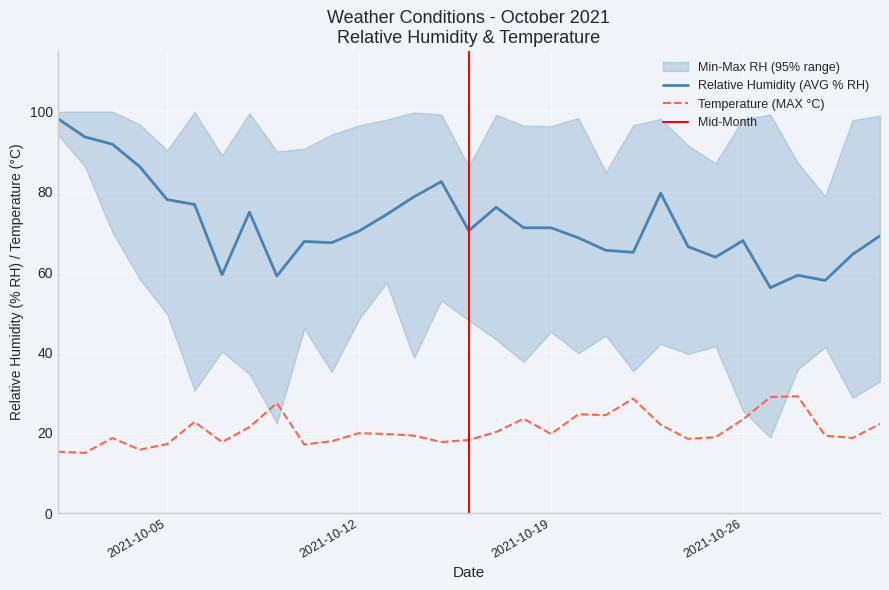

Reading left to right, extract all data points from this chart.

Temperature (MAX C): 15.3	15.0	18.7	15.8	17.2	22.7	17.7	21.4	27.4	17.1	17.9	19.9	19.7	19.3	17.7	18.2	20.2	23.5	19.7	24.6	24.4	28.5	22.0	18.5	18.9	23.3	28.9	29.1	19.3	18.7	22.2
Relative Humidity (AVG % RH): 98.2	93.6	91.8	86.2	78.0	76.8	59.3	74.9	59.0	67.6	67.3	70.2	74.3	78.7	82.5	70.3	76.1	71.0	71.0	68.5	65.4	64.9	79.6	66.3	63.7	67.8	56.1	59.2	57.9	64.4	69.0